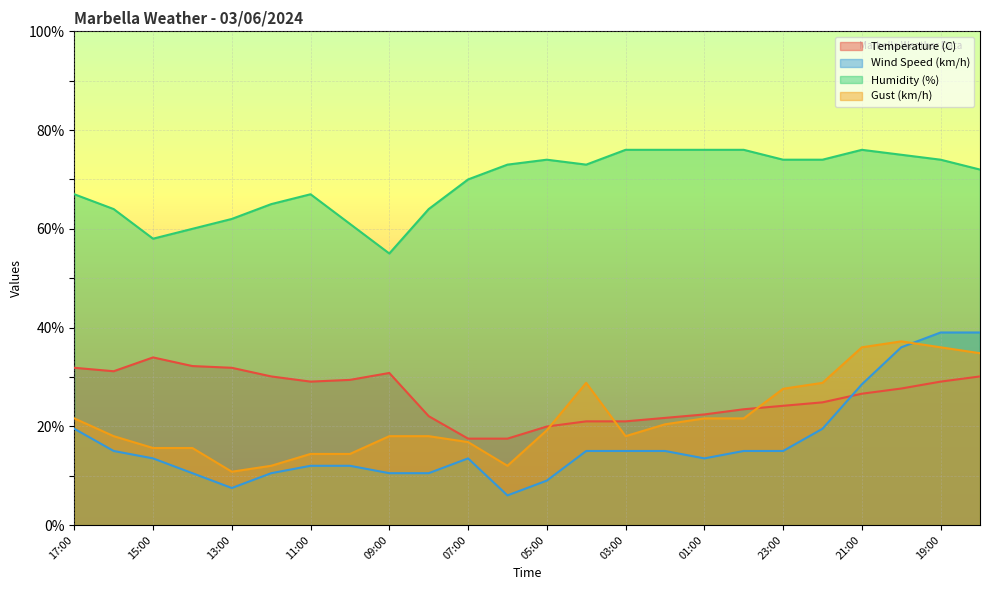

At which category does the chart reach its peak across all series?

03:00